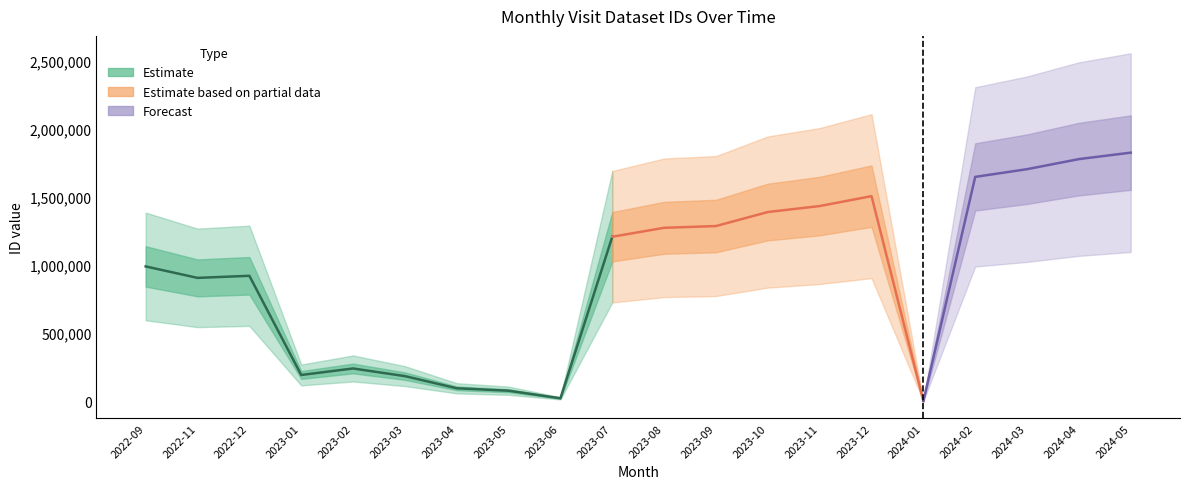

How many interior local valleys (lower than both neighbors) does the data have?

4